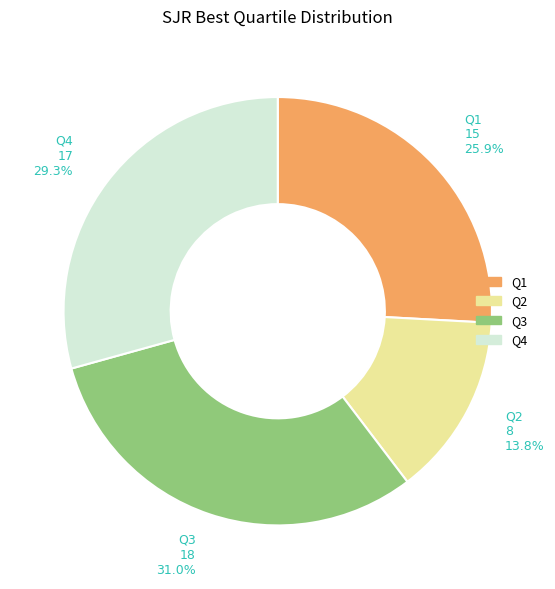

Is there a majority slice in this chart?

No